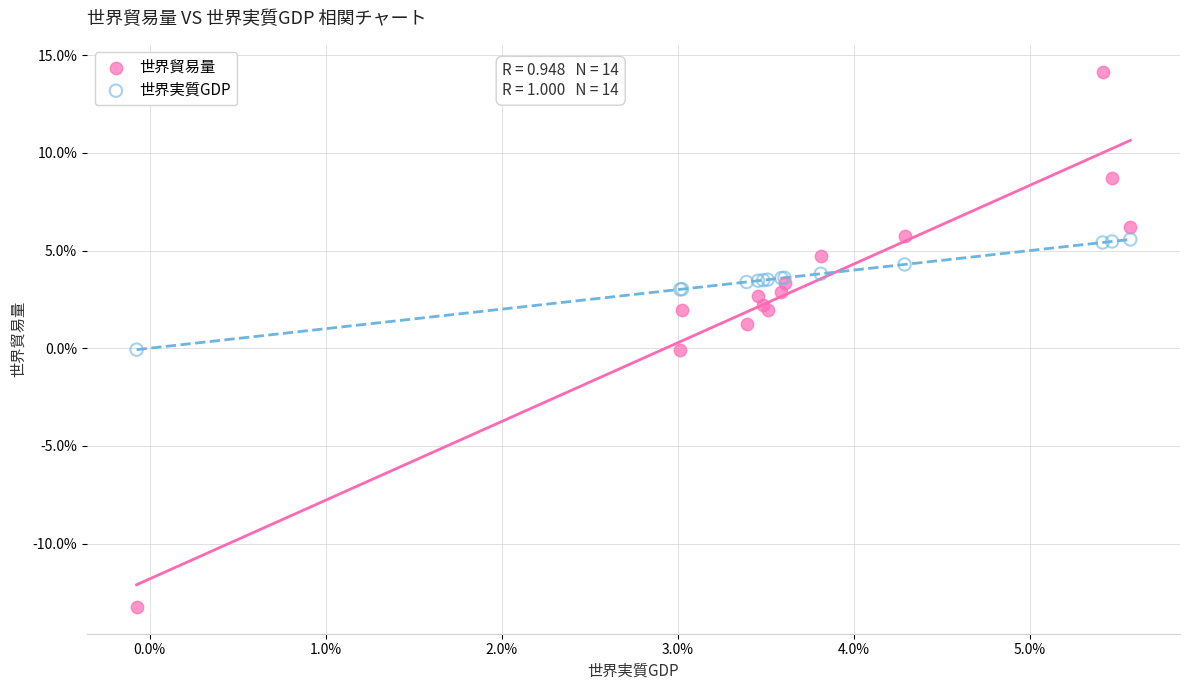

Which series has the widest spread of Y values?

世界貿易量